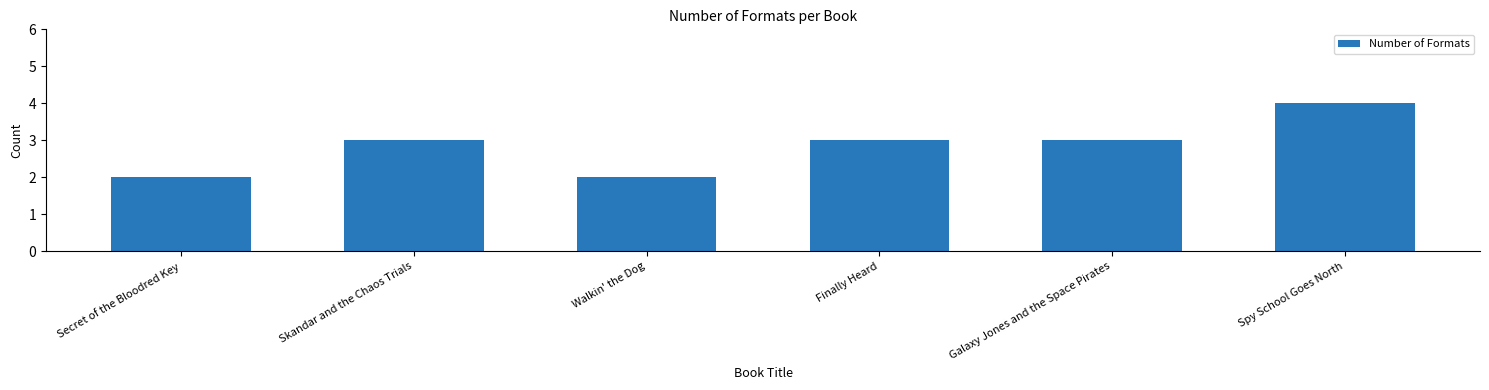

What is the sum of all values?

17